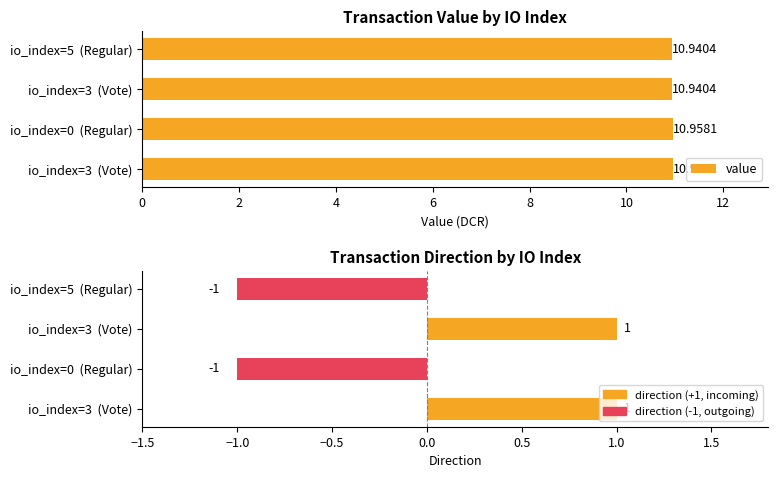

How many bars are there in total?

8